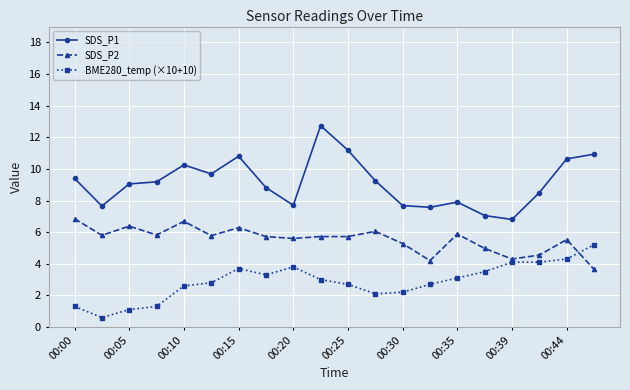

True or false: SDS_P1 and SDS_P2 intersect in this chart.

False